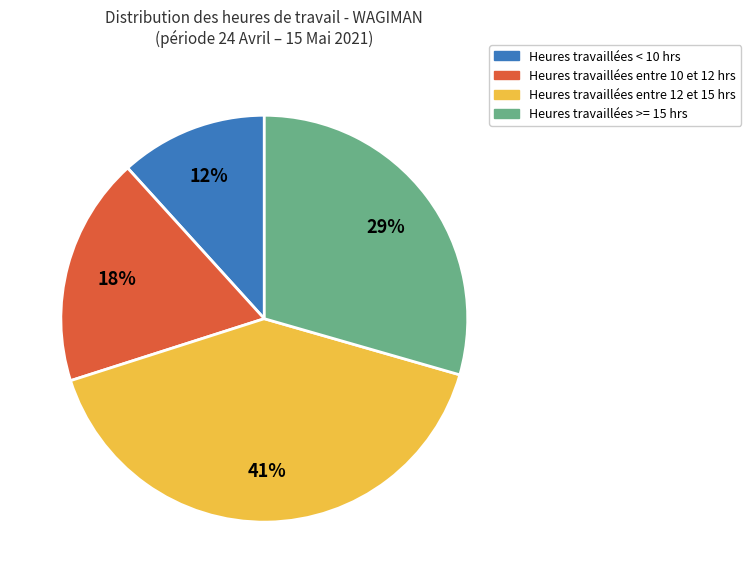

Is there any slice that represents more than half of the pie?

No